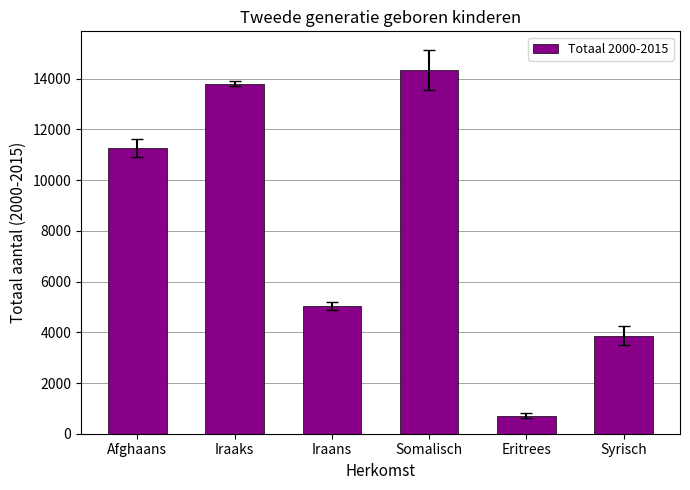

What is the maximum value shown in the chart?

14336